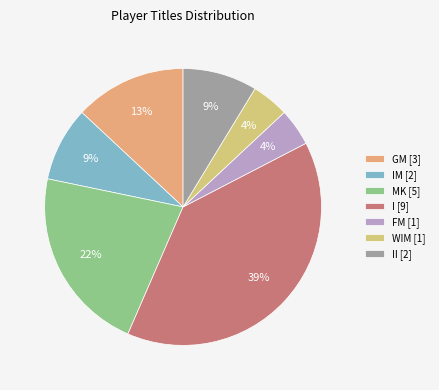

Does any single category account for the majority?

No